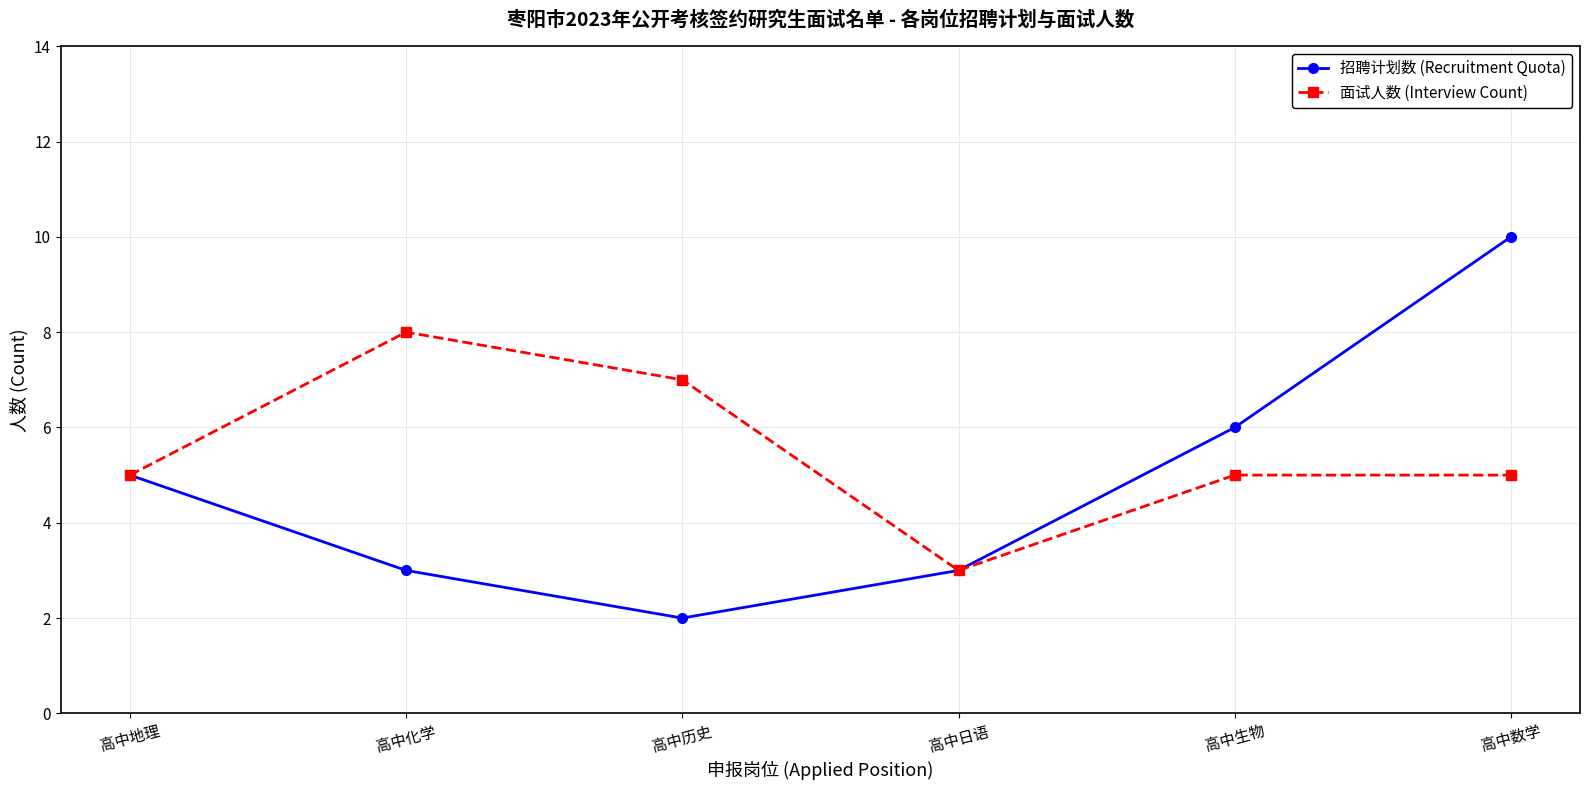

At which category does 招聘计划数 (Recruitment Quota) reach its first local valley?

高中历史